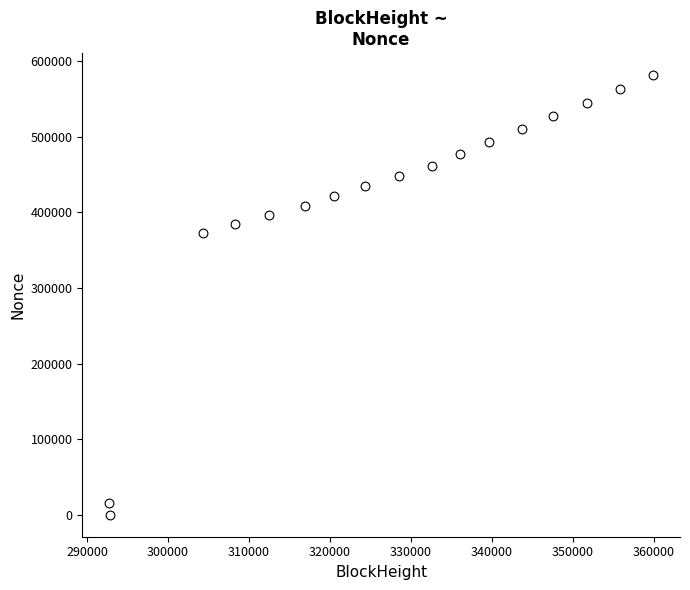

What Y value in the scatter plot is closest to 290864?

372298